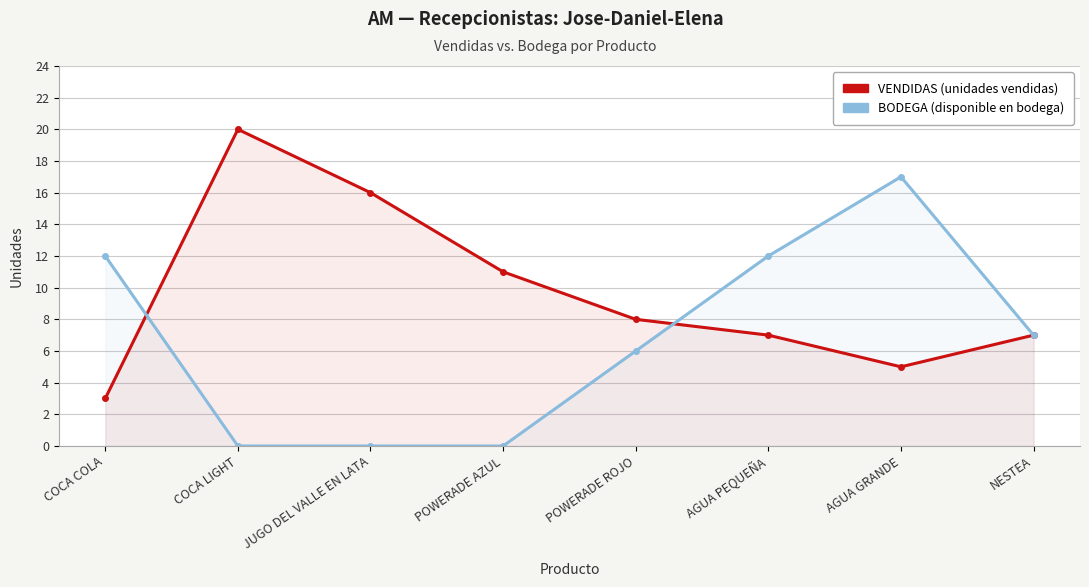

After their last crossing, which series has the higher values: BODEGA or VENDIDAS?

BODEGA